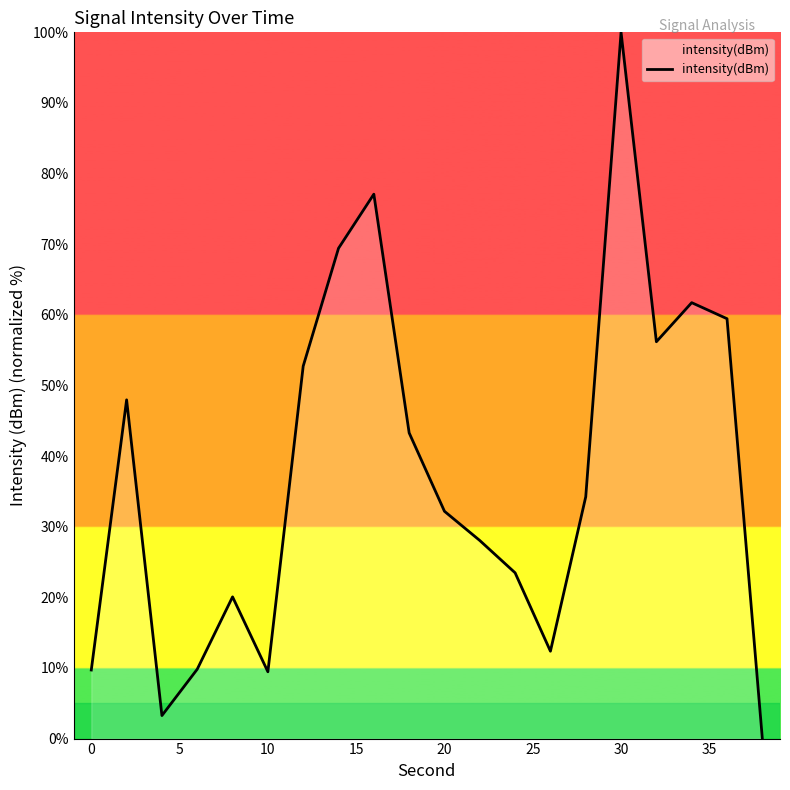

What is the difference between the maximum and minimum values?

100.0